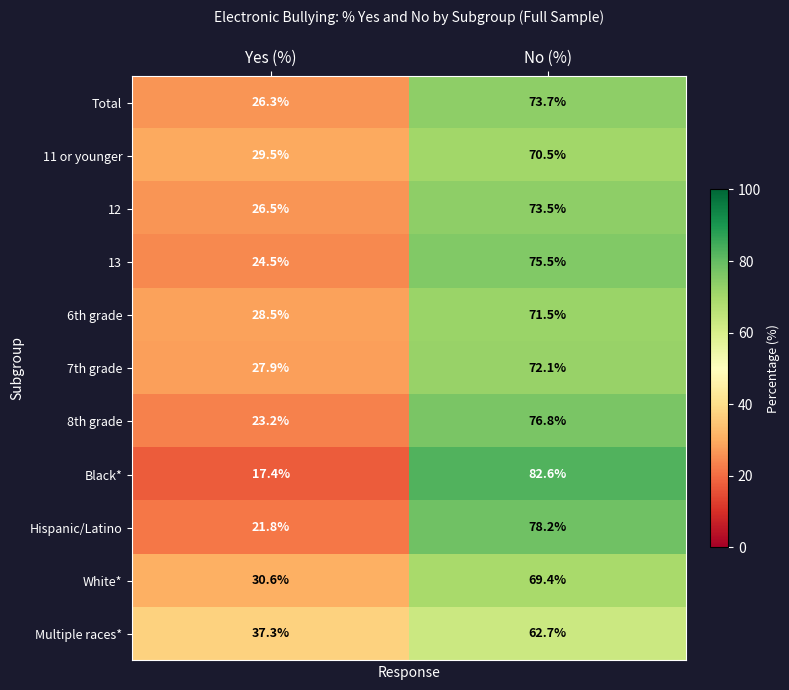

What is the average value of the 12 series?

50.0